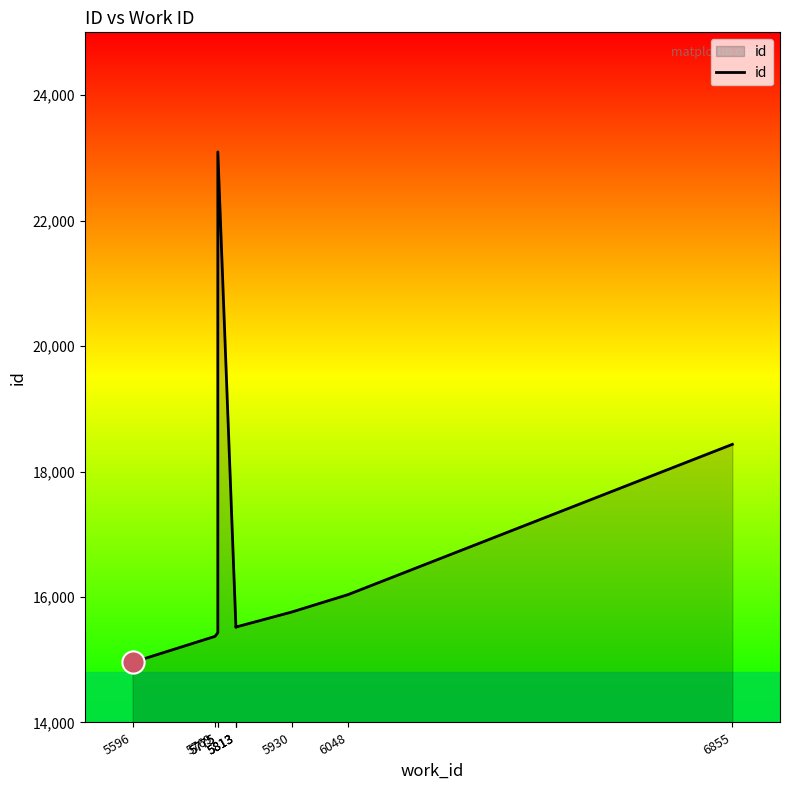

Reading right to left, transcribe all the data shown in this chart.

6855=18433	6048=16037	5930=15760	5813=15521	5813=15519	5813=15516	5775=23094	5775=15431	5769=15372	5596=14958